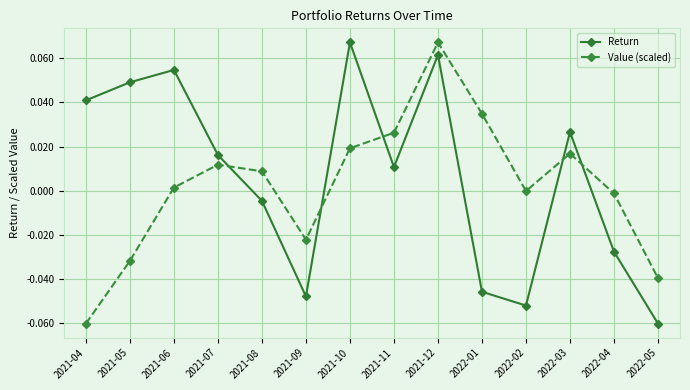

Is this an area chart (filled region under the line)?

No